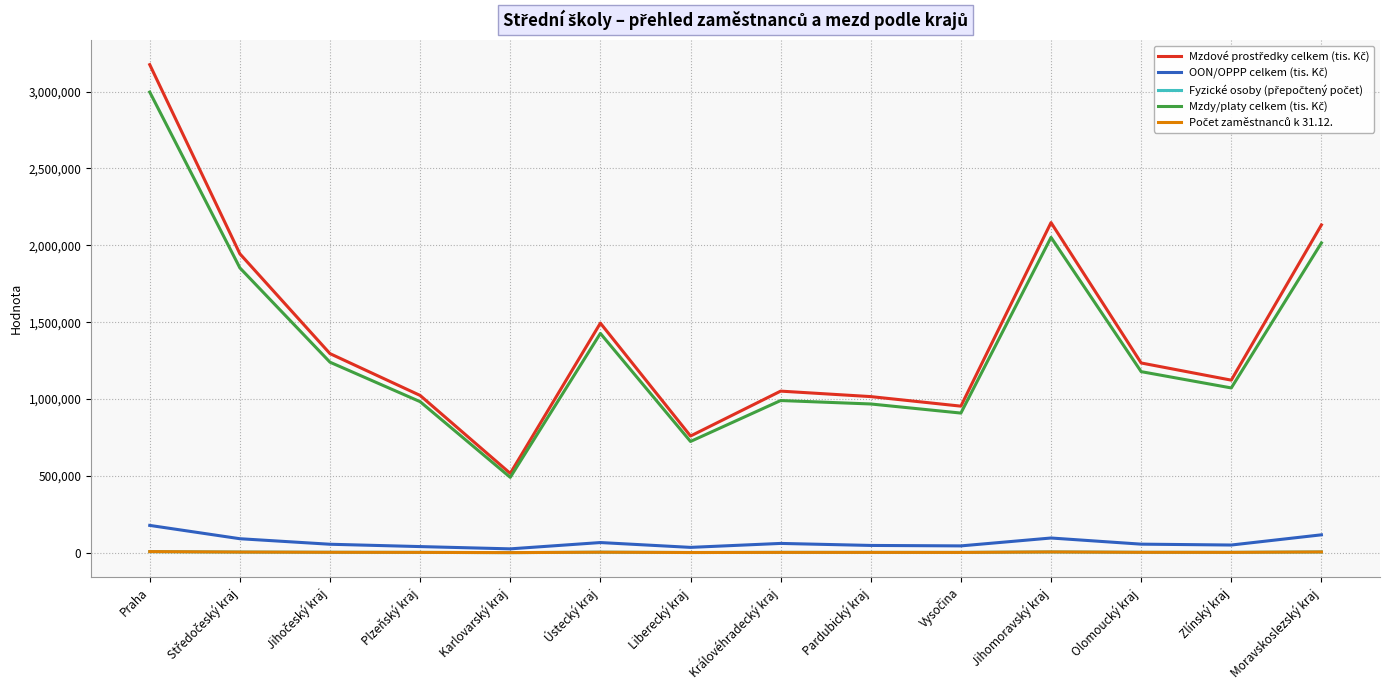

How many lines are shown in the chart?

5